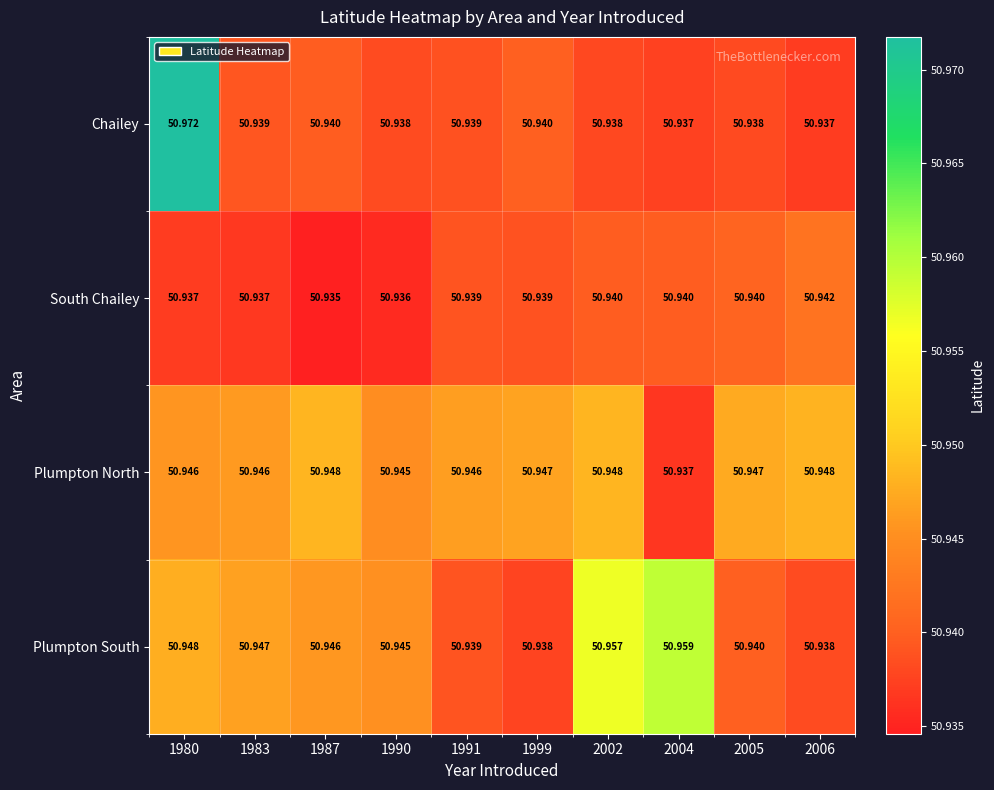

Which series has the largest total across all categories?

Plumpton North